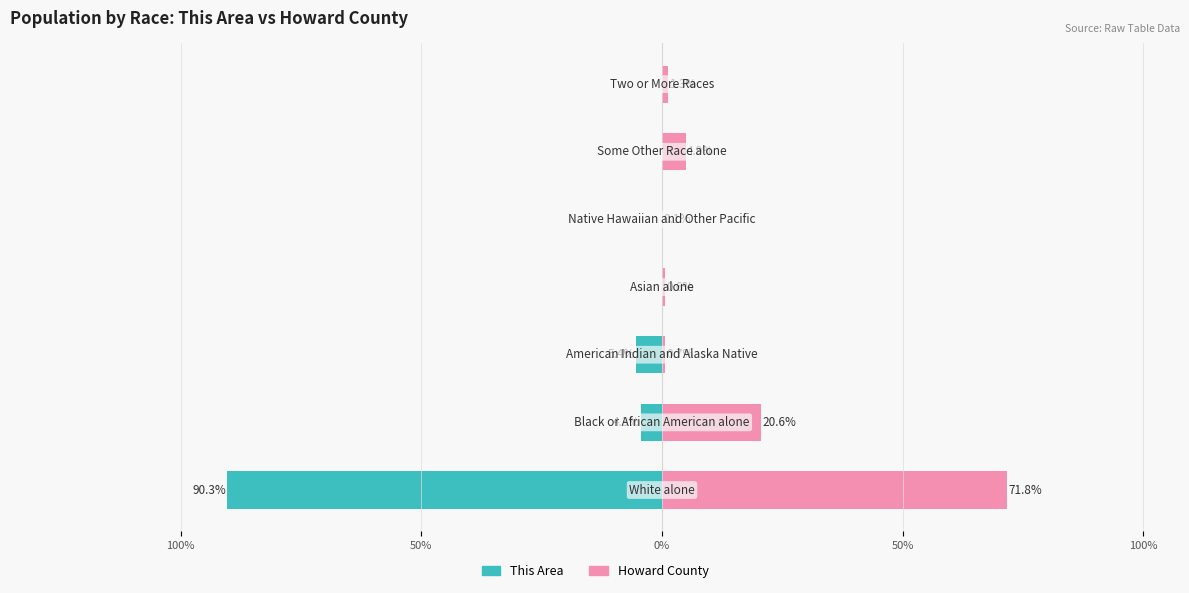

The value of Howard County at 50% is 0.2. True or false?

False